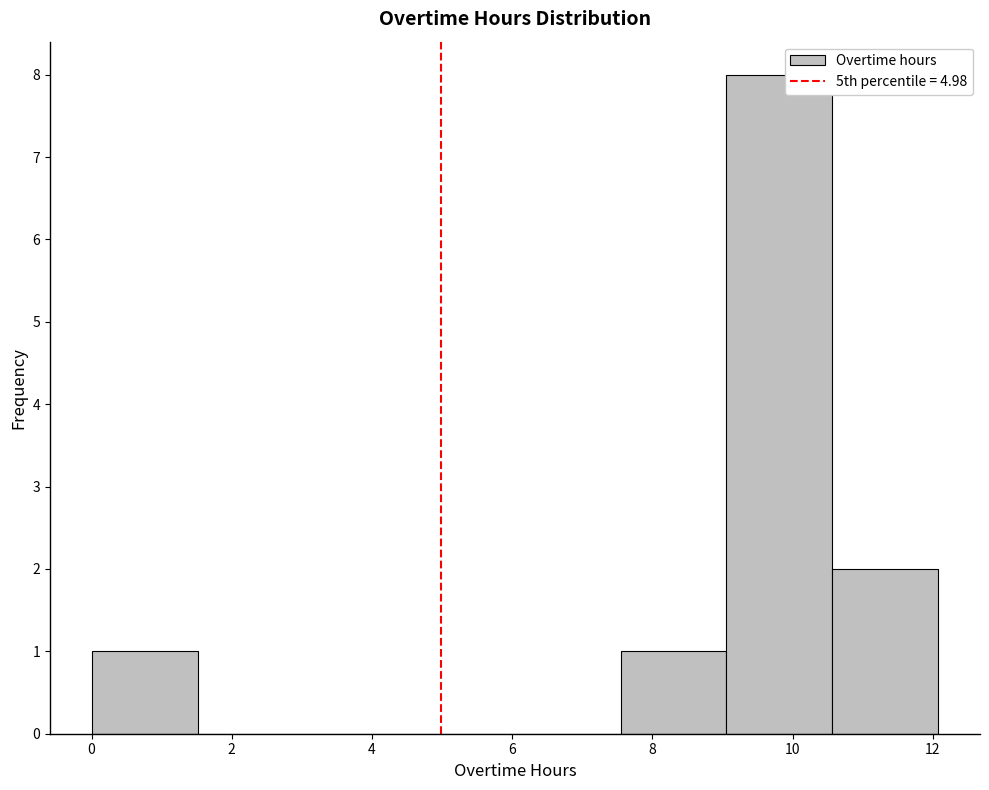

Over which range of the x-axis is the bar tallest?

9.0 to 10.6